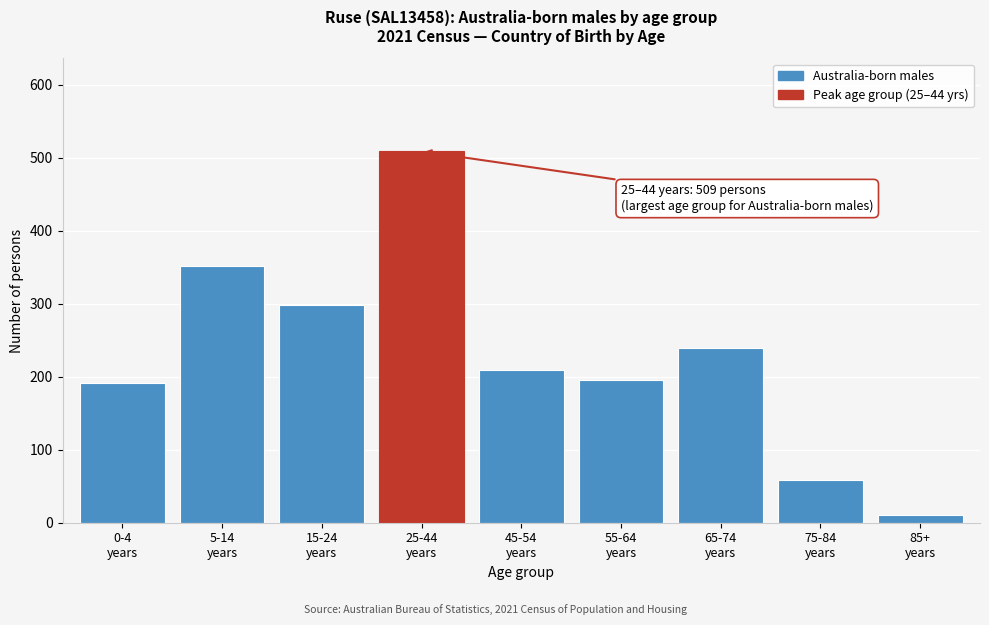

Reading left to right, extract all data points from this chart.

192	352	299	509	209	196	239	59	11